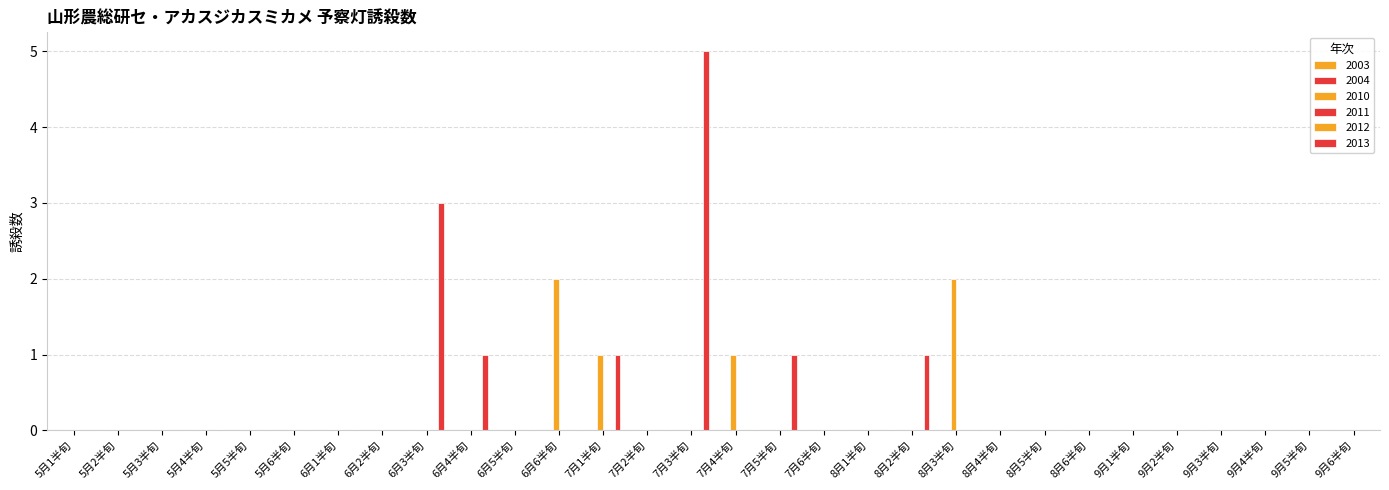

What is the maximum value shown in the chart?

5